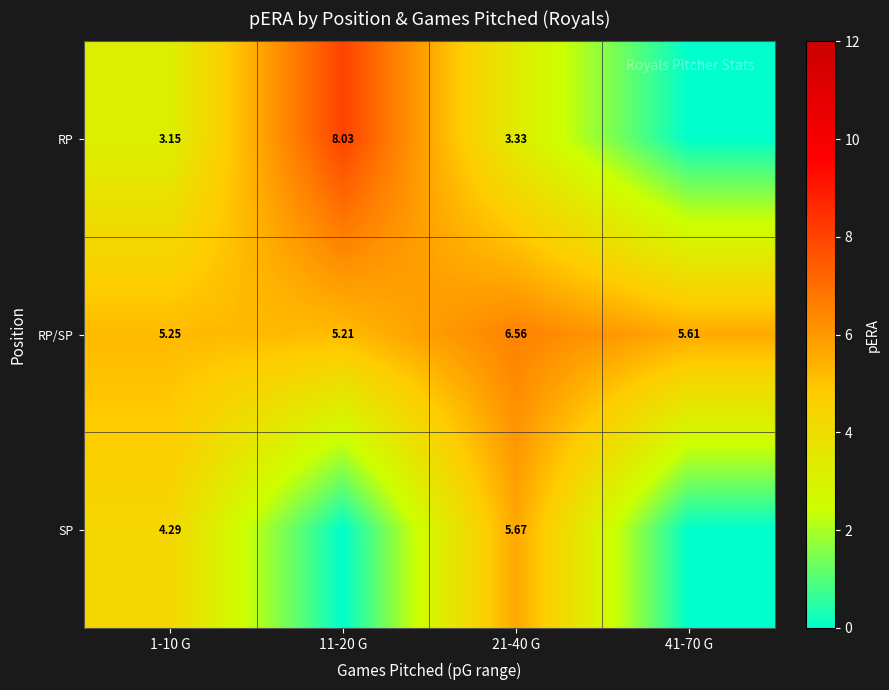

Is the value of RP at 1-10 G greater than the value of RP/SP at 21-40 G?

No